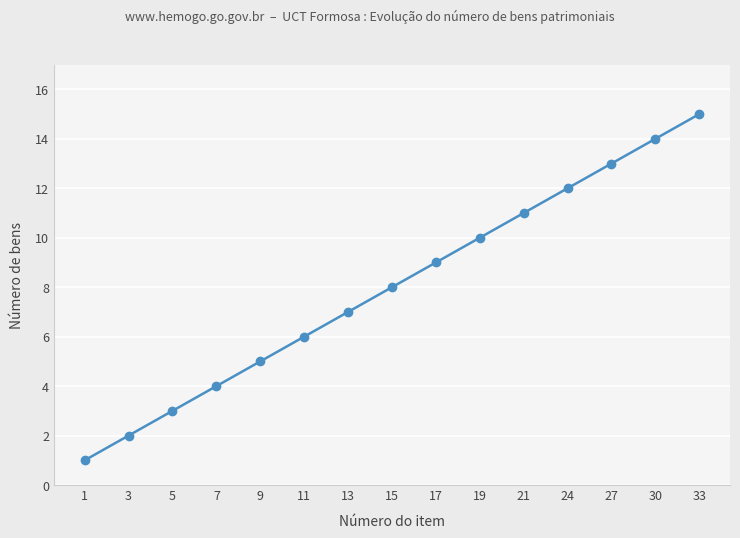

The chart shows a value of 4 at 13. True or false?

False